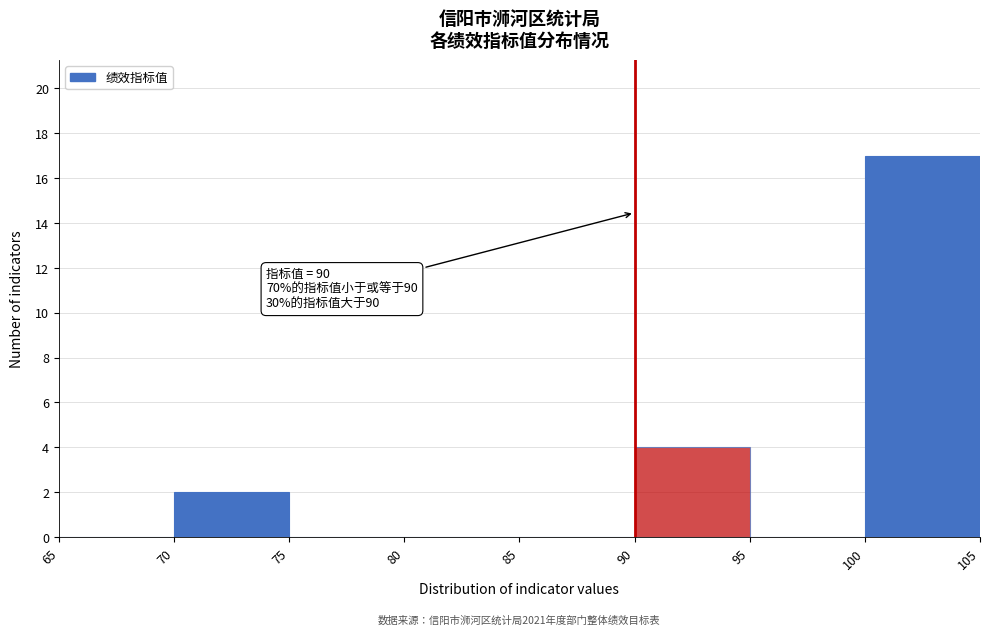

Which range on the x-axis has the tallest bar?

100 to 105